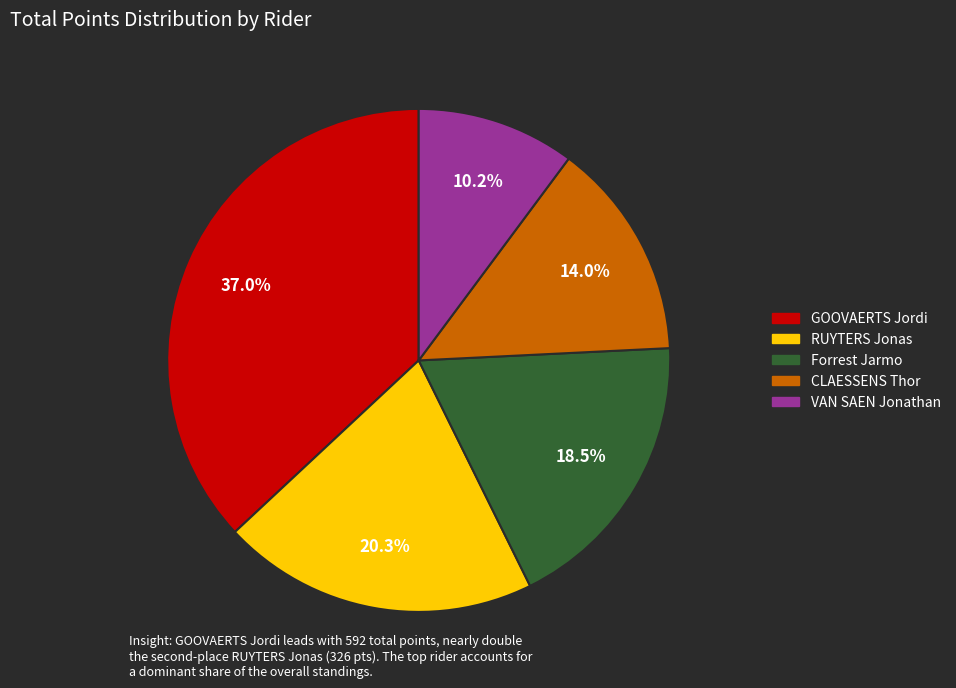

What is the total percentage of Forrest Jarmo and RUYTERS Jonas?

38.8%